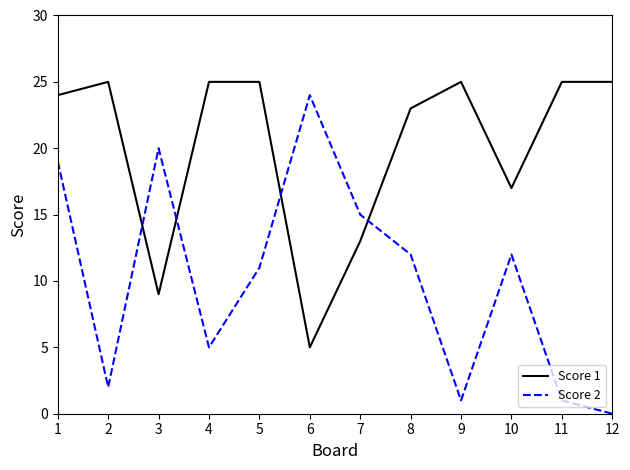

How many lines are shown in the chart?

2